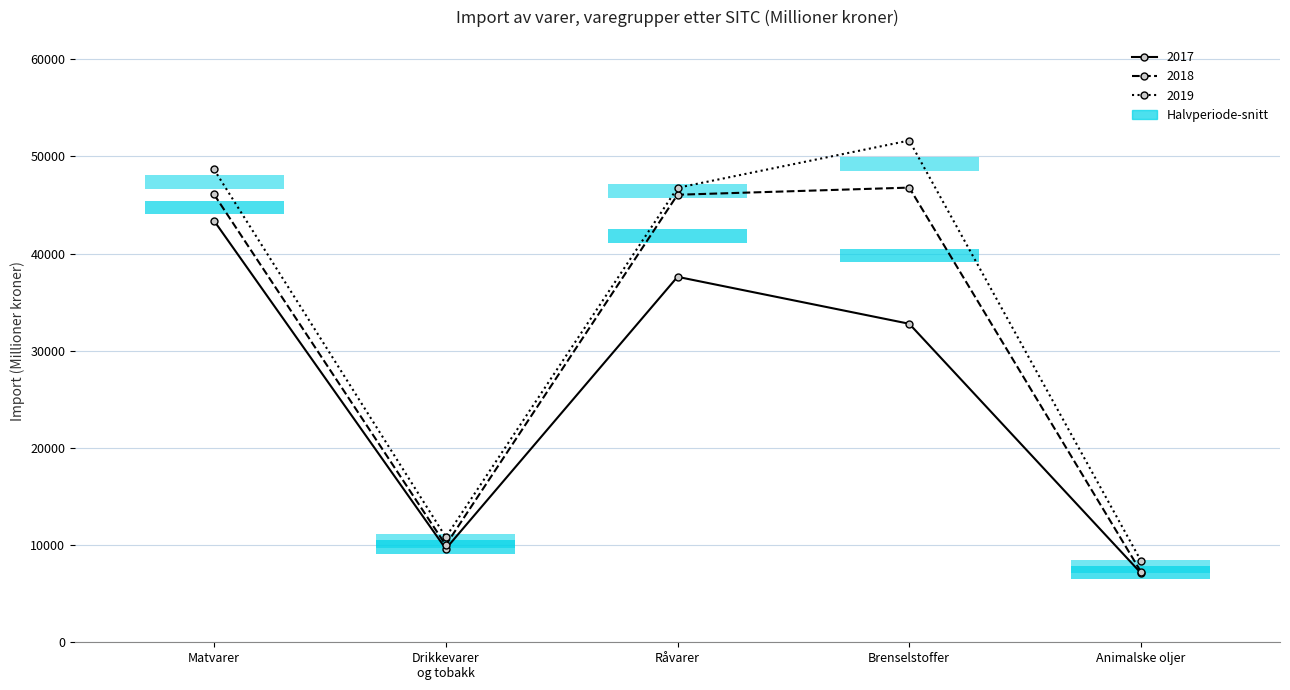

Is the value of 2019 at Drikkevarer og tobakk greater than the value of 2017 at Råvarer?

No